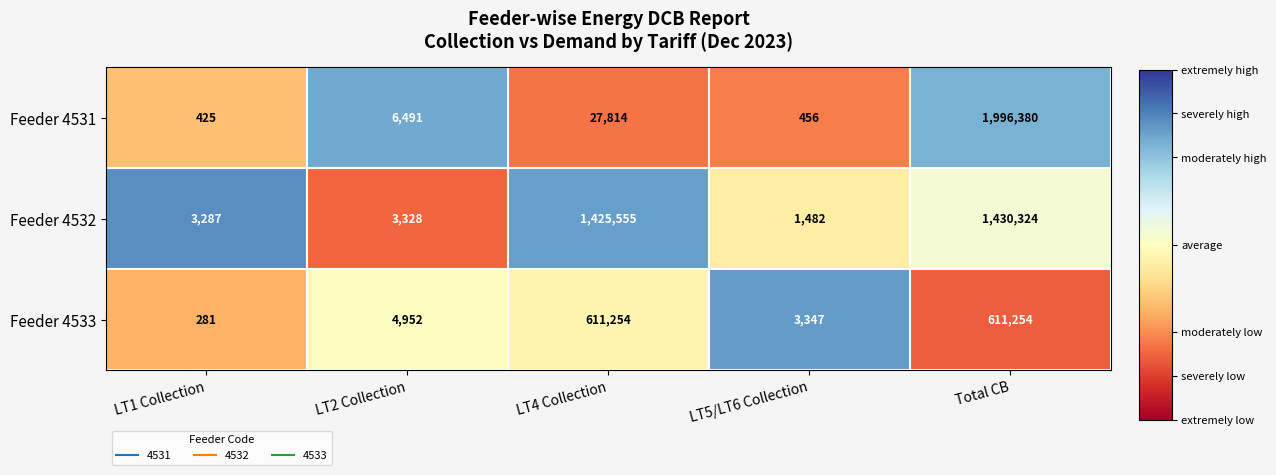

How many series are shown in this chart?

3